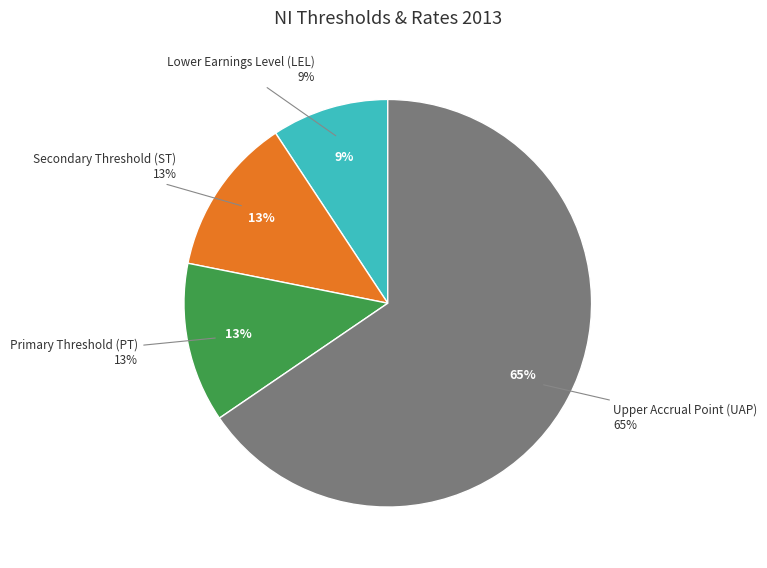

True or false: Lower Earnings Level (LEL) accounts for 9% of the total.

True